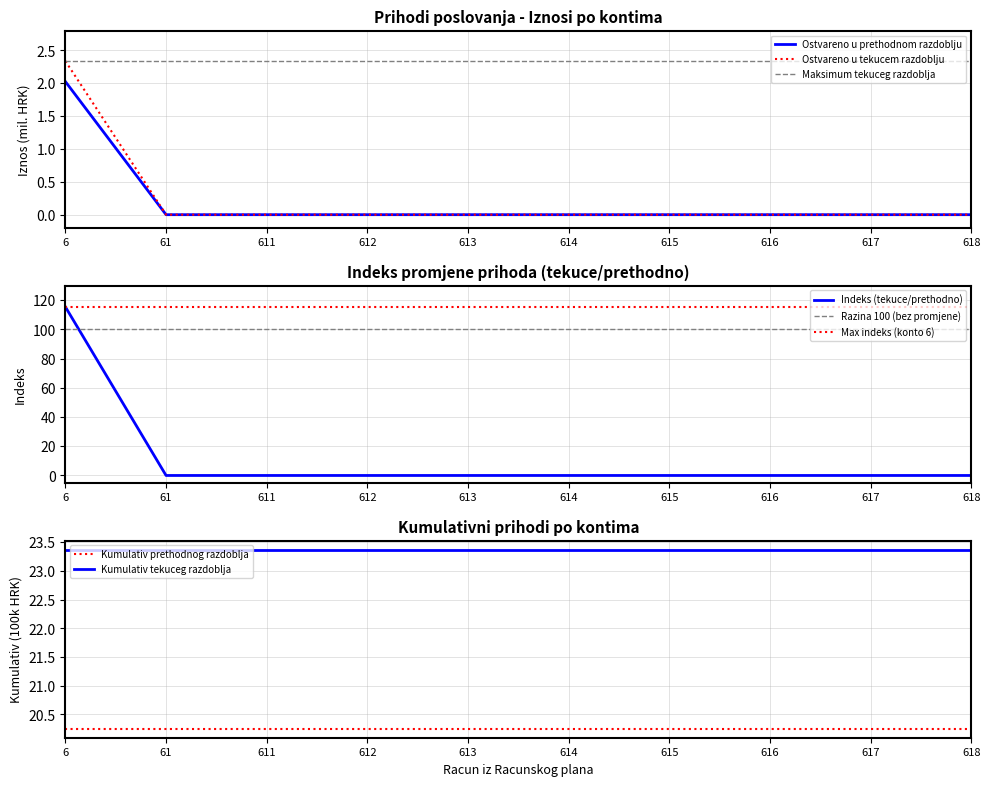

The value of Ostvareno u tekucem razdoblju at 6 is 171.5. True or false?

False